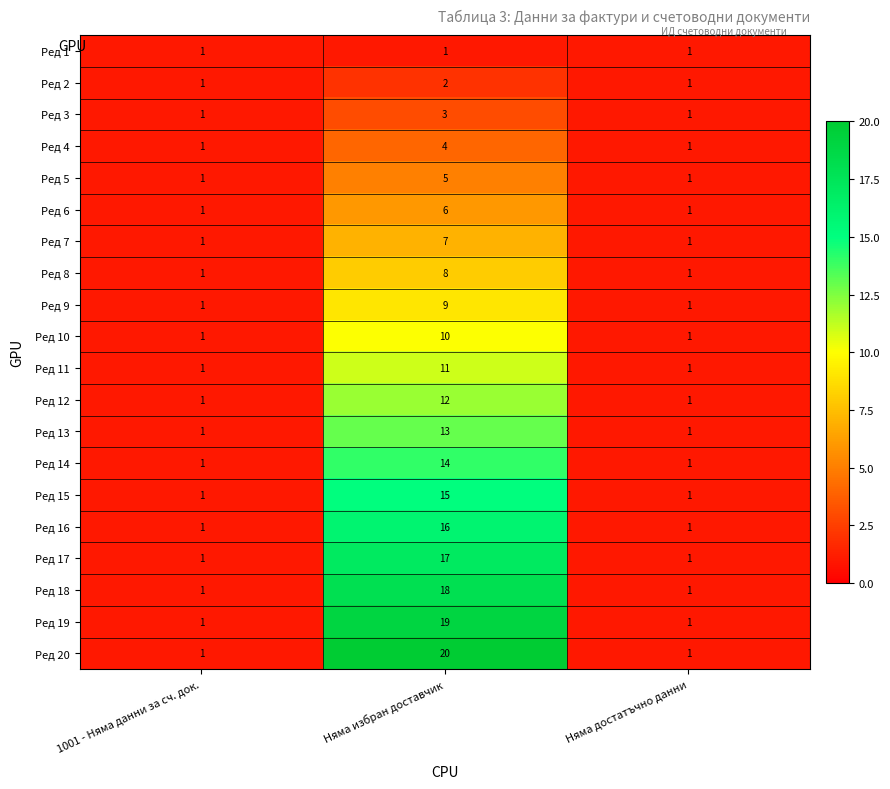

What is the maximum value shown in the chart?

20